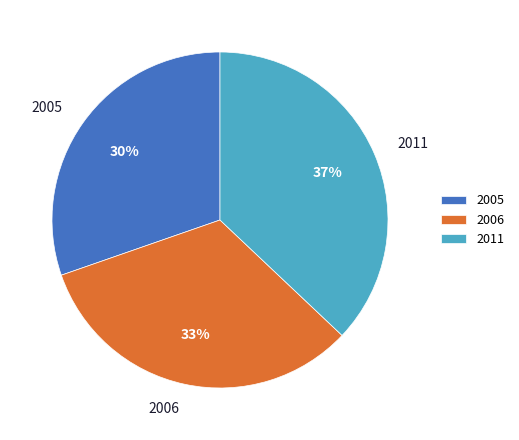

Does 2006 account for over 50% of the chart?

No